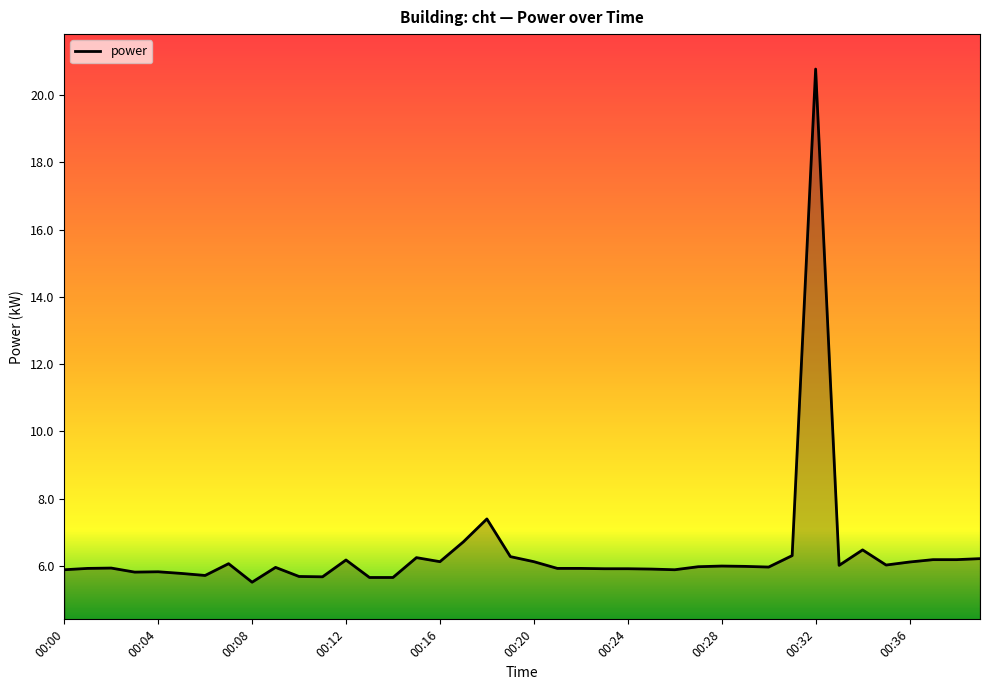

What is the difference between the second highest and second lowest values?

1.7